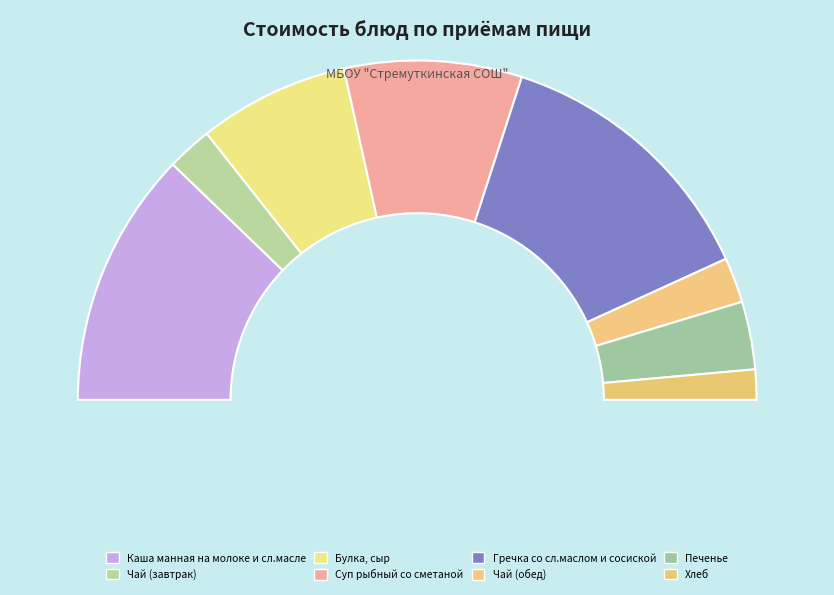

Does Каша манная на молоке и сл.масле represent more than half of the total?

No